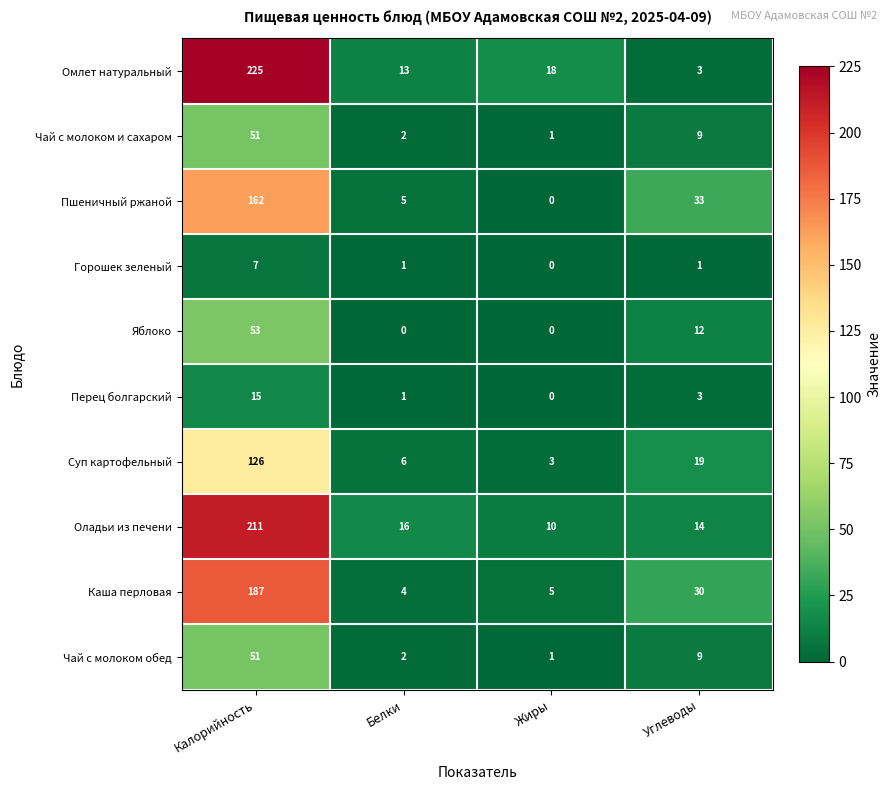

How many values in the Суп картофельный series are below 19?

2